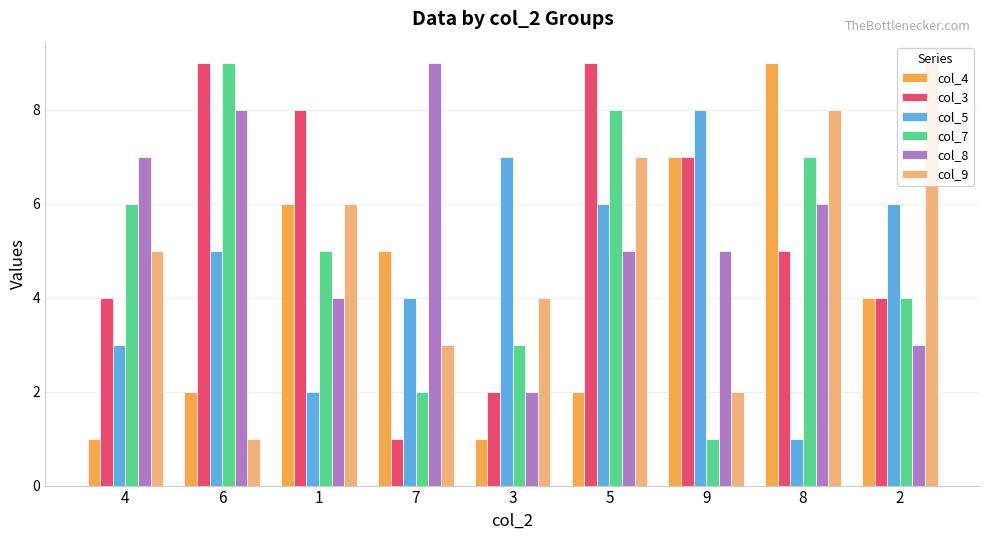

Reading left to right, list all the values displayed in this chart.

col_4: 1	2	6	5	1	2	7	9	4
col_3: 4	9	8	1	2	9	7	5	4
col_5: 3	5	2	4	7	6	8	1	6
col_7: 6	9	5	2	3	8	1	7	4
col_8: 7	8	4	9	2	5	5	6	3
col_9: 5	1	6	3	4	7	2	8	9